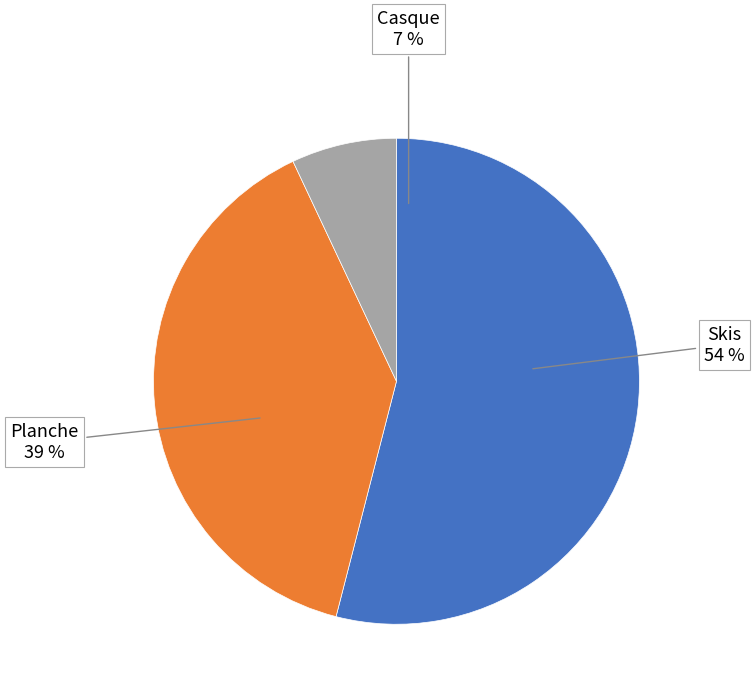

Is it true that Planche is 28% of the pie?

False